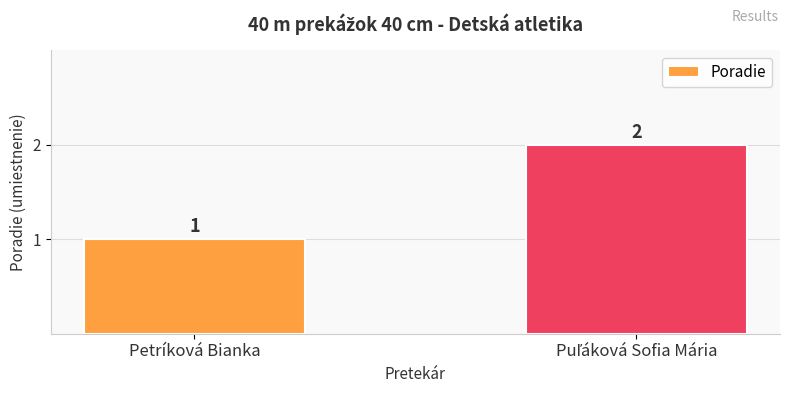

What is the sum of all values?

3